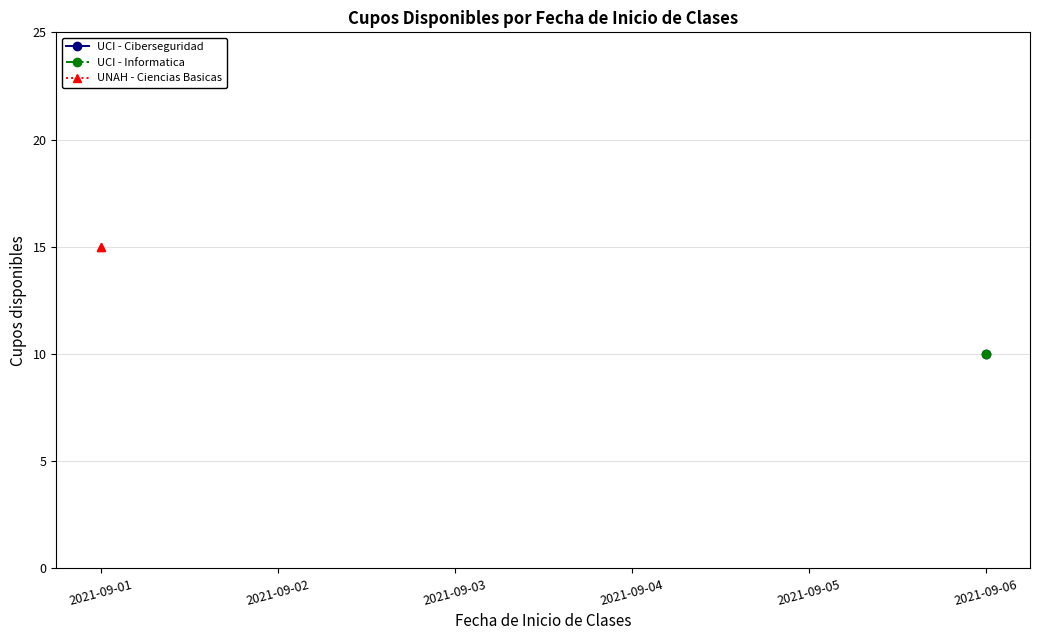

True or false: the data shows 27 at 2021-09-01.

False